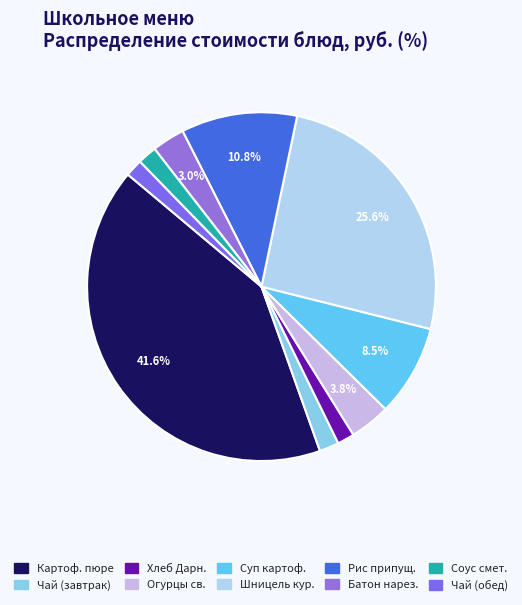

How many slices are in this pie chart?

10